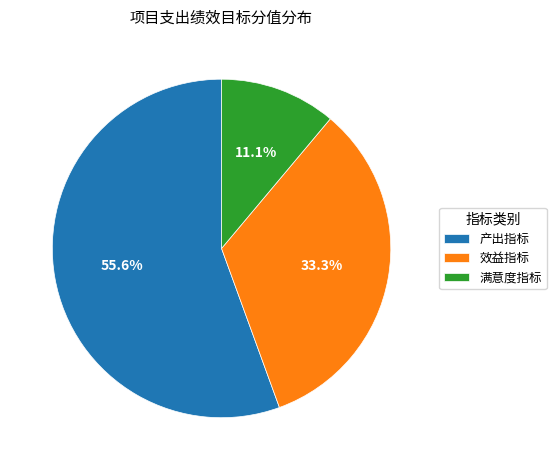

Which category has the smallest portion of the pie?

满意度指标